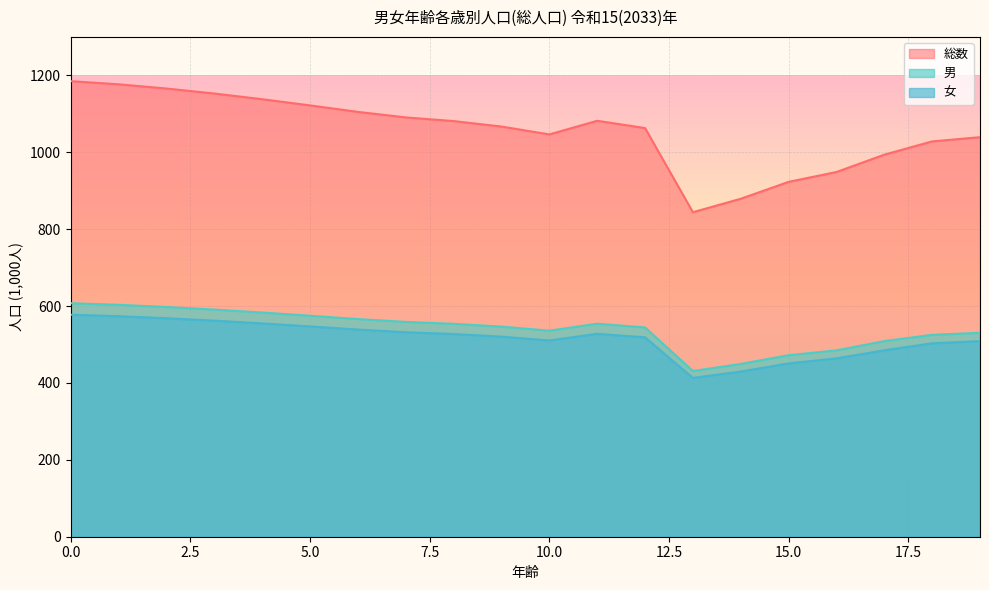

What is the average value of the 男 series?

540.9